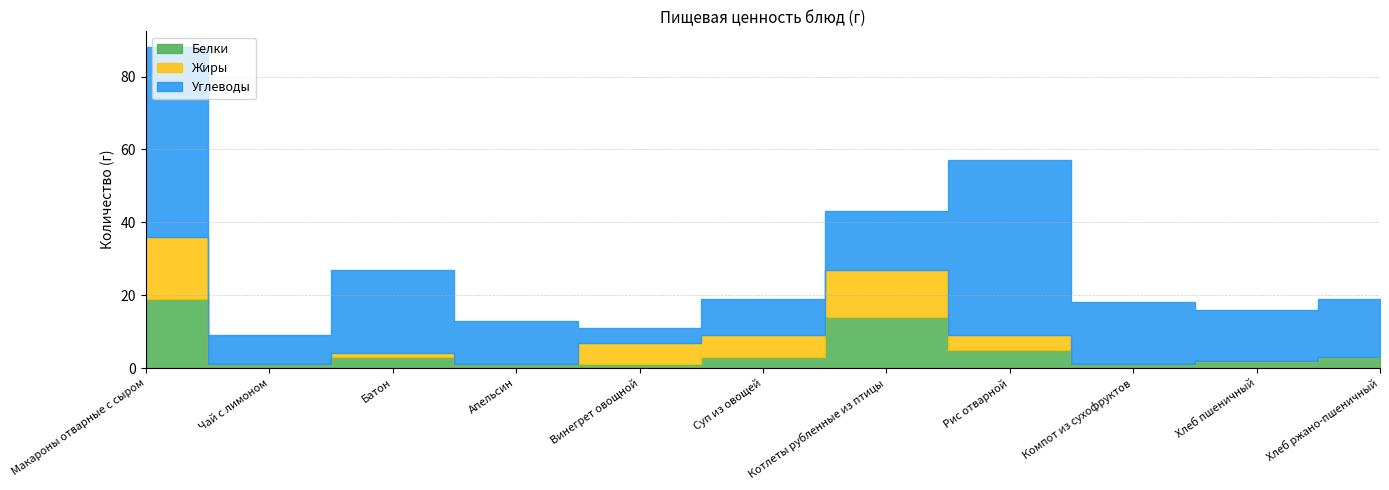

Rank the categories by Белки value from lowest to highest.

Чай с лимоном, Апельсин, Винегрет овощной, Компот из сухофруктов, Хлеб пшеничный, Батон, Суп из овощей, Хлеб ржано-пшеничный, Рис отварной, Котлеты рубленные из птицы, Макароны отварные с сыром